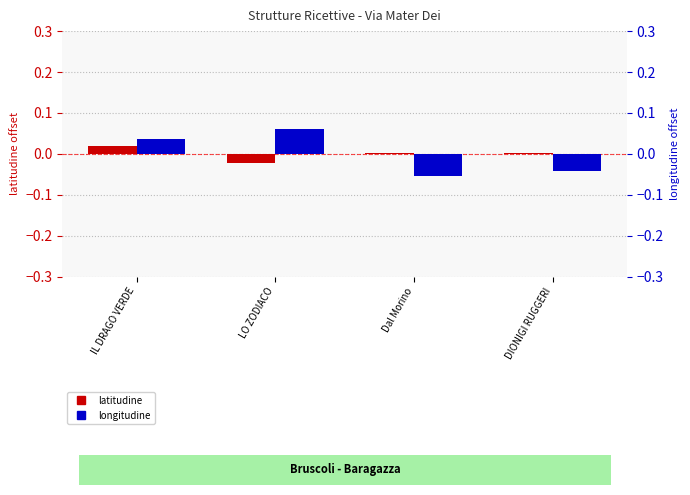

True or false: latitudine (normalized) has a value of -0.0 at LO ZODIACO.

False